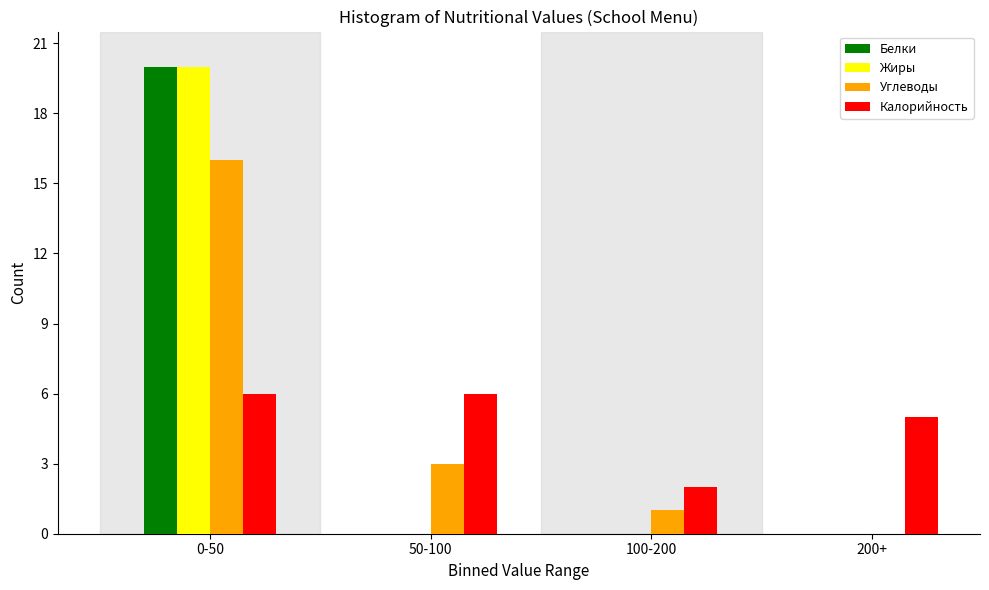

Reading left to right, extract all data points from this chart.

Белки: 0-50=20	50-100=0	100-200=0	200+=0
Жиры: 0-50=20	50-100=0	100-200=0	200+=0
Углеводы: 0-50=16	50-100=3	100-200=1	200+=0
Калорийность: 0-50=6	50-100=6	100-200=2	200+=5